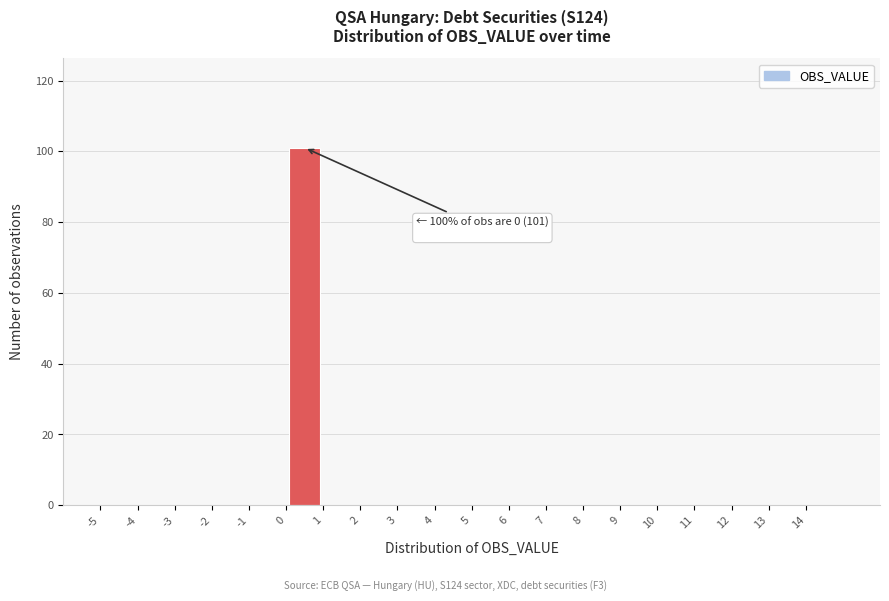

Which range on the x-axis has the tallest bar?

0 to 1